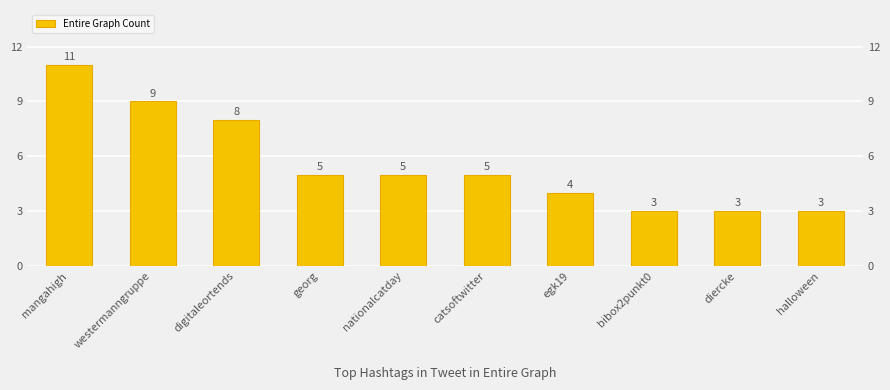

What is the label of the 6th bar from the right?

nationalcatday